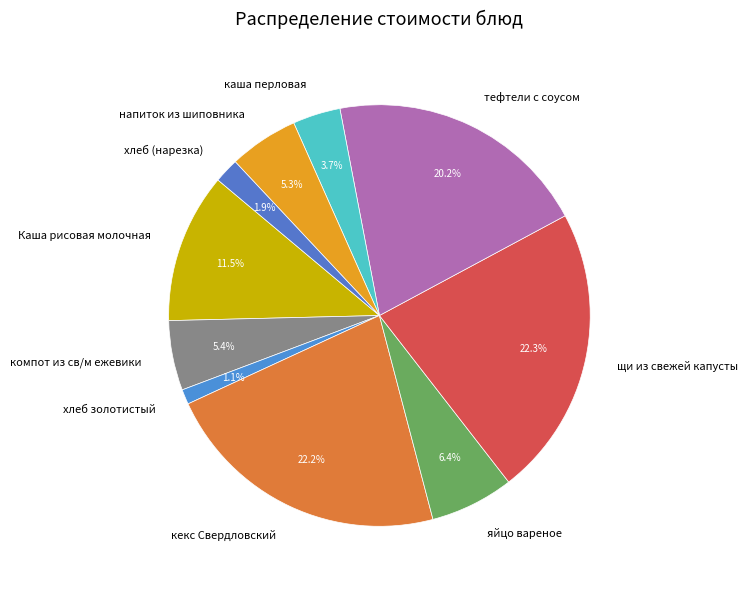

Which slice is the smallest?

хлеб золотистый